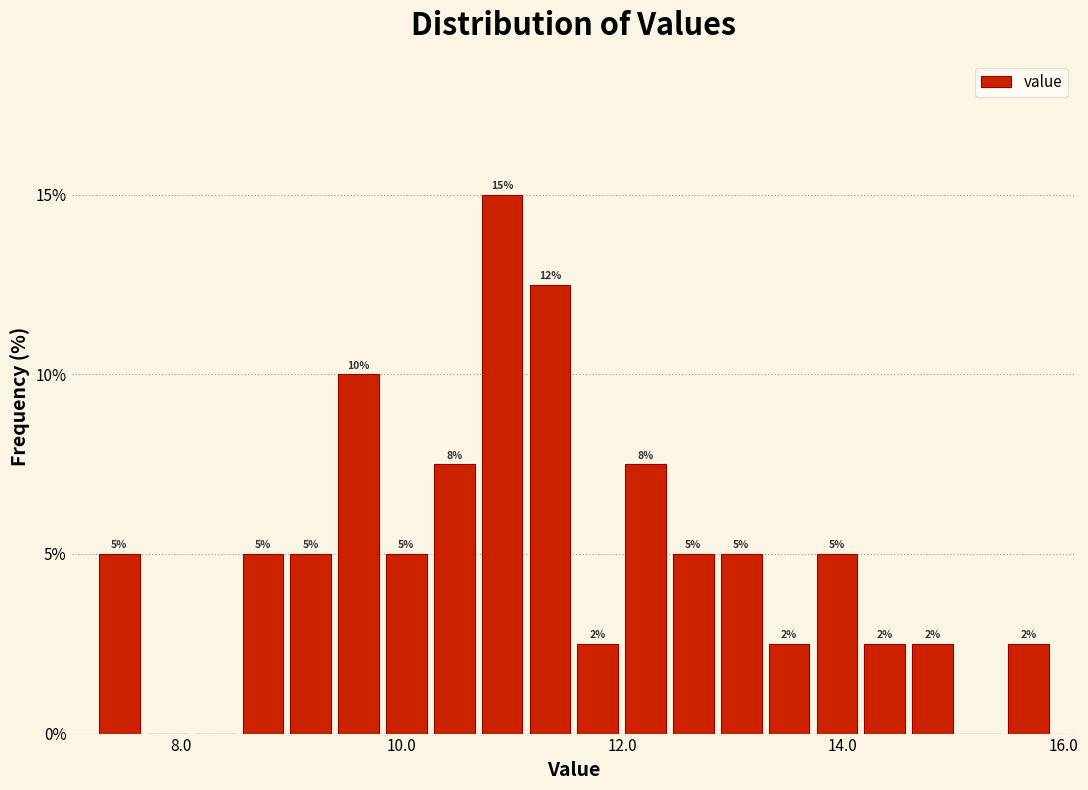

Read against the x-axis, roughly where is the centre of the tallest bar?

11.0